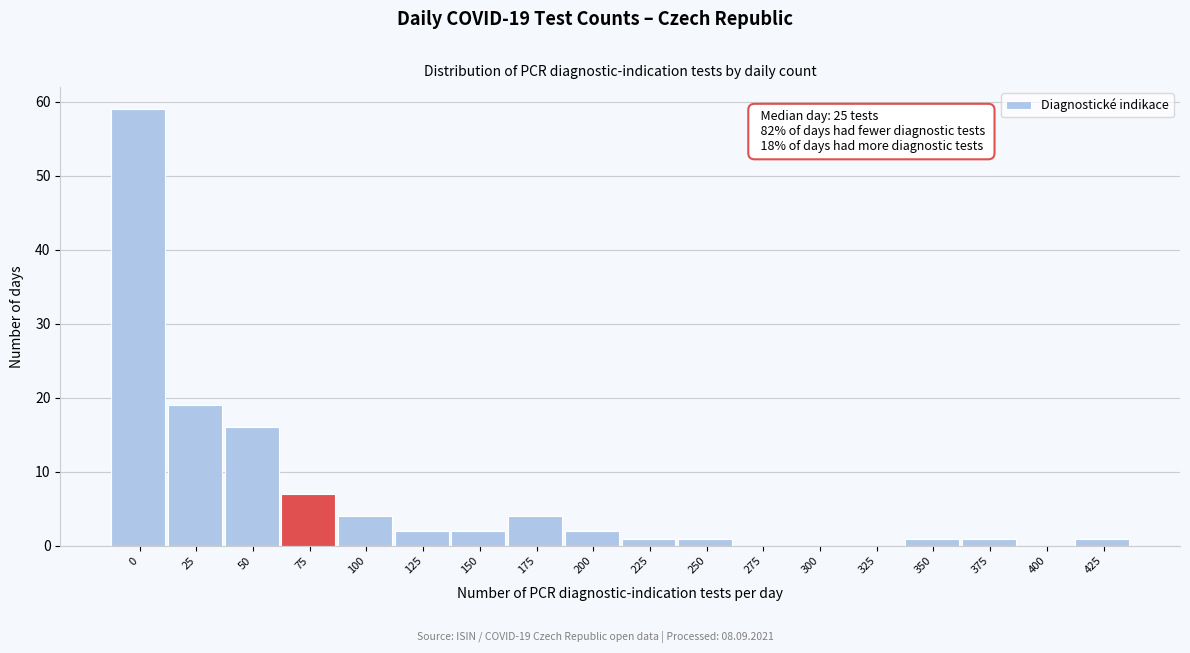

Reading left to right, extract all data points from this chart.

0=59	25=19	50=16	75=7	100=4	125=2	150=2	175=4	200=2	225=1	250=1	275=0	300=0	325=0	350=1	375=1	400=0	425=1